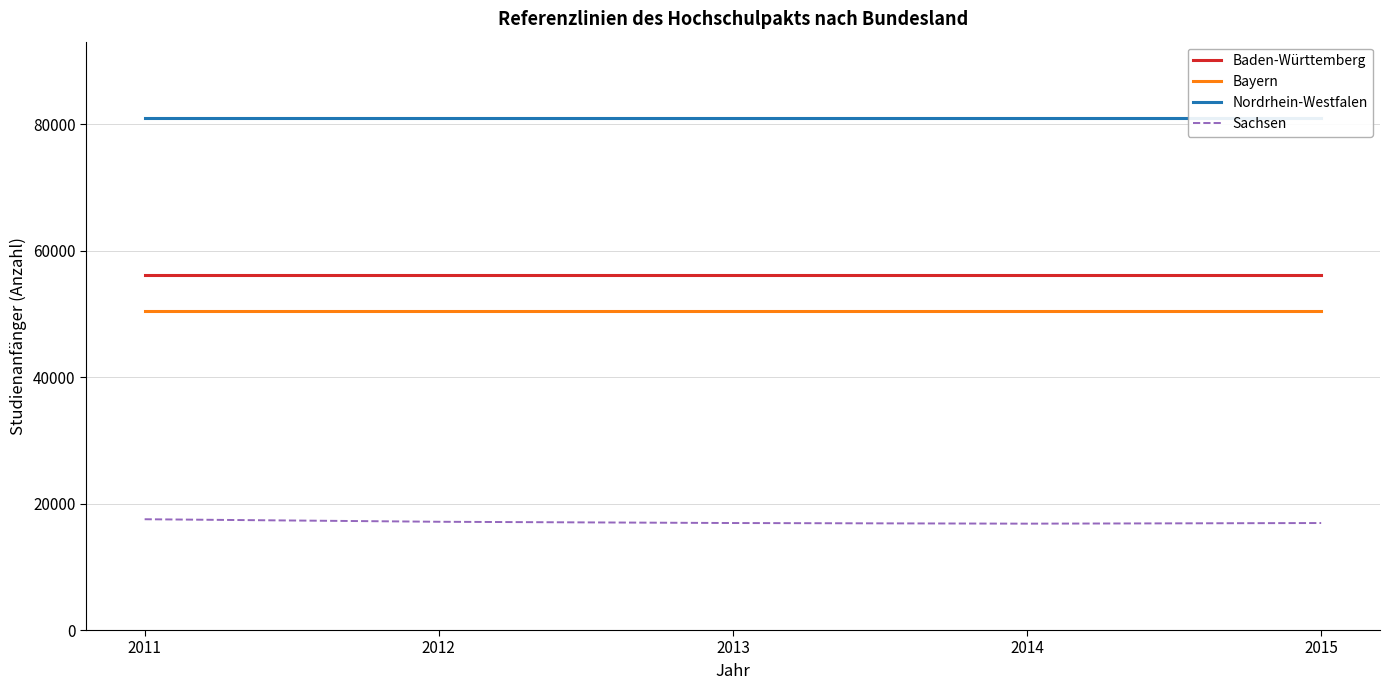

Does the chart have visible grid lines?

Yes